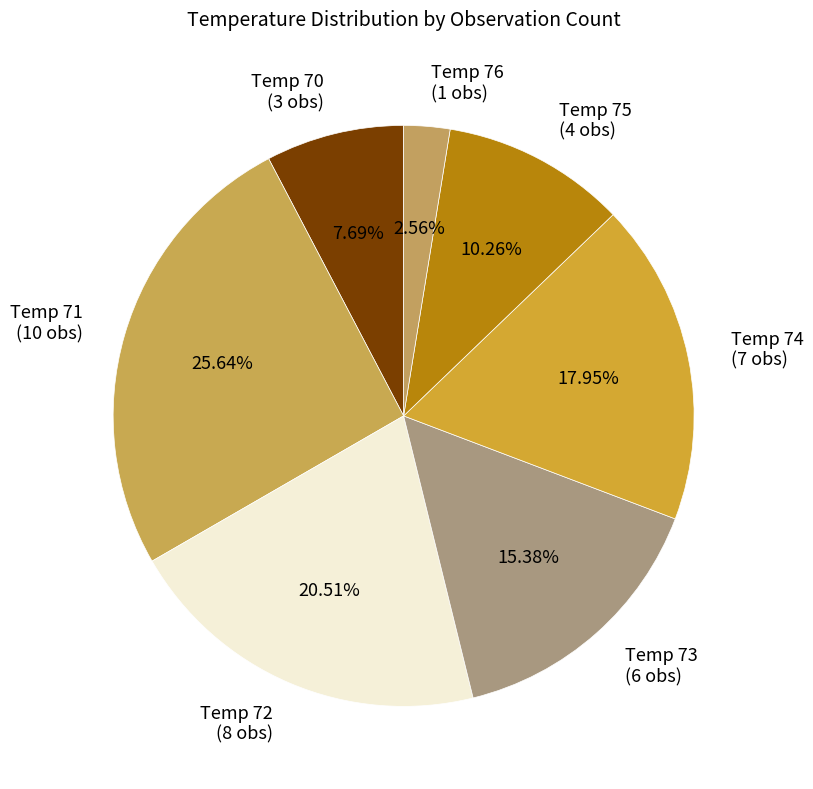

Between Temp 73 (6 obs) and Temp 71 (10 obs), which is larger?

Temp 71 (10 obs)